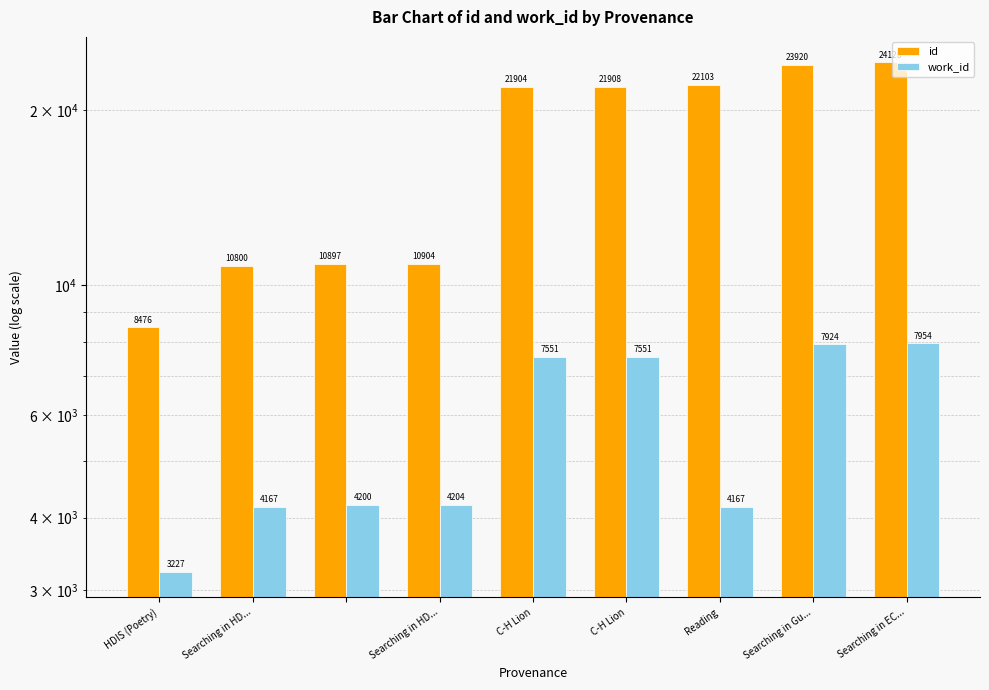

How many data points in id are above 21904?

4